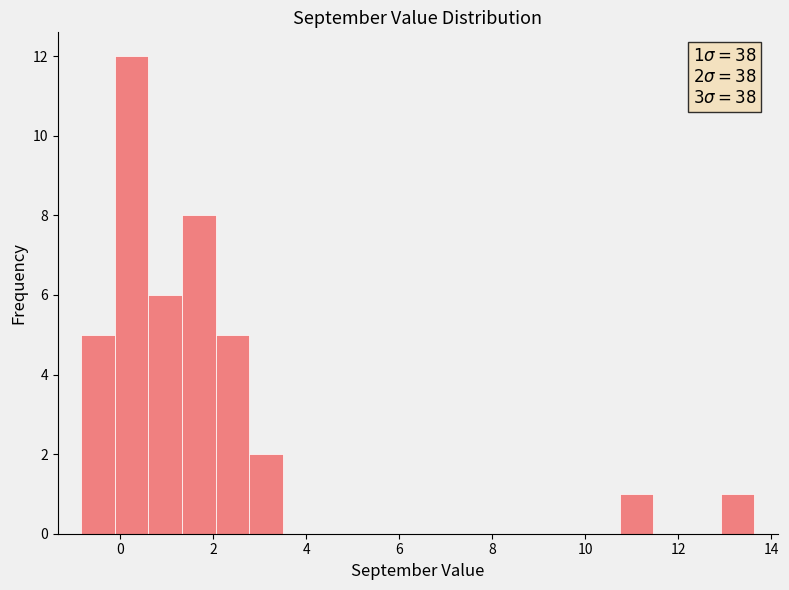

Around what value on the x-axis is the tallest bar? Give the approximate position of its centre, as read against the axis.

0.2